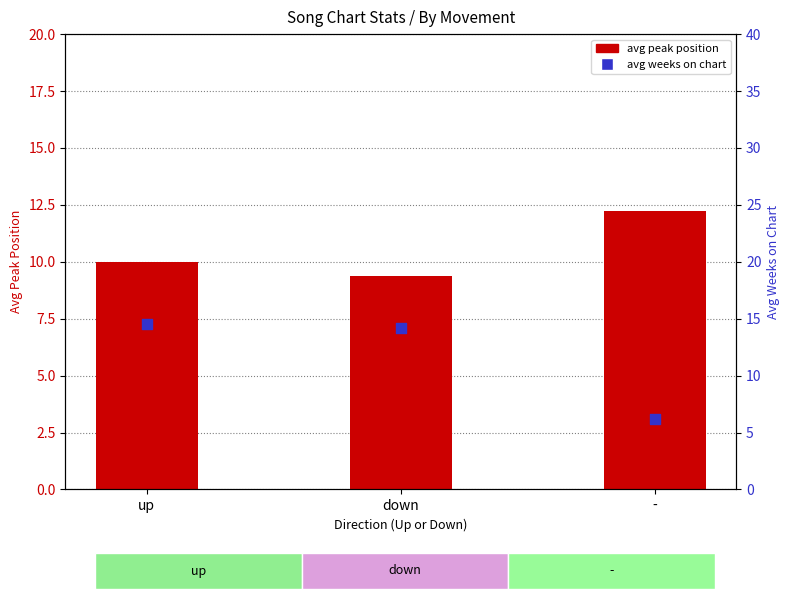

Which series has the widest spread of Y values?

avg weeks on chart